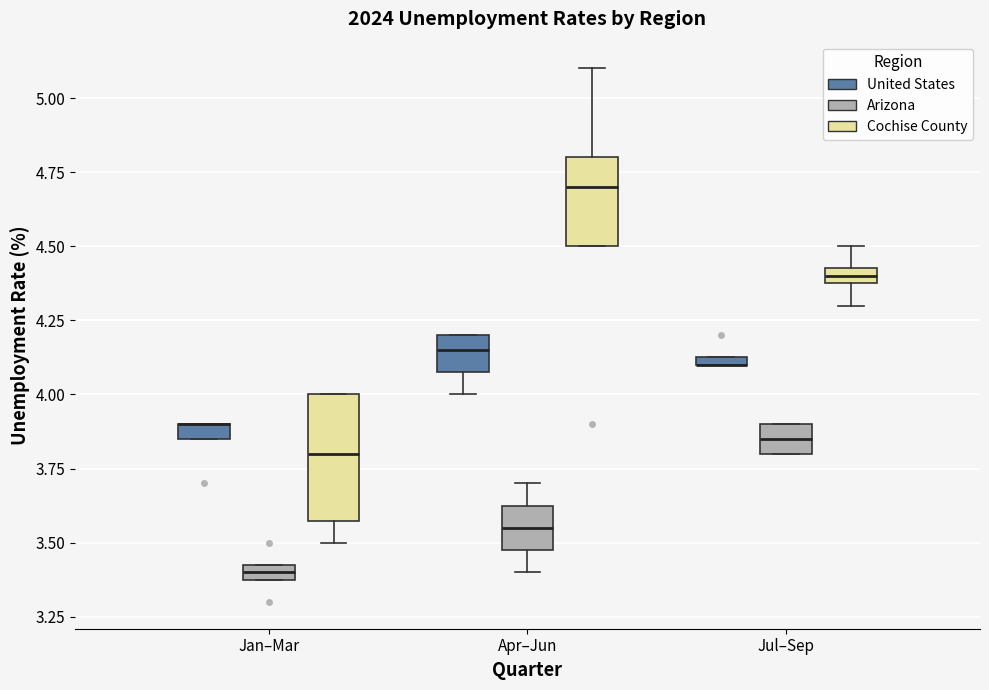

Which box is the tallest, from its lower edge to its upper edge?

Jan–Mar (Cochise County)